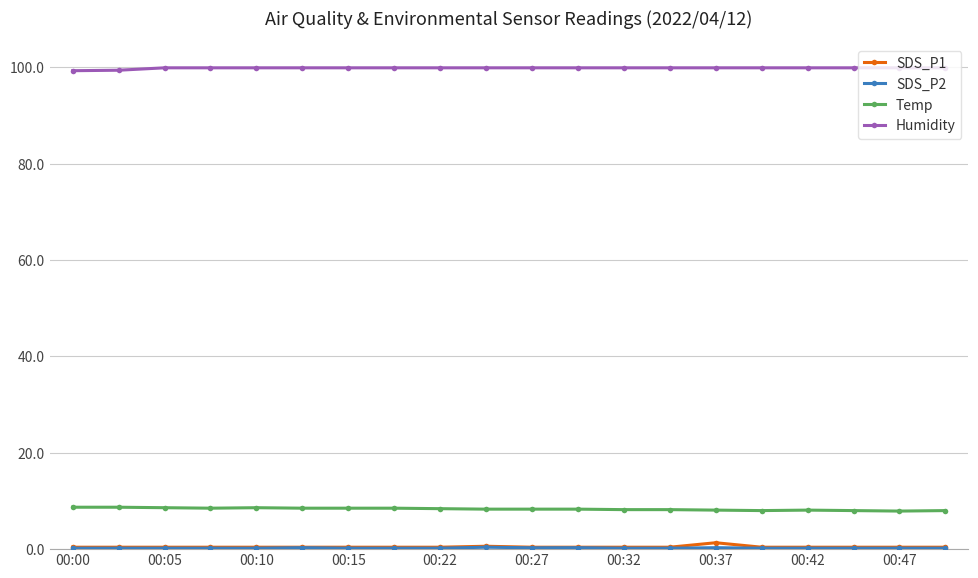

Which series has the largest total across all categories?

Humidity